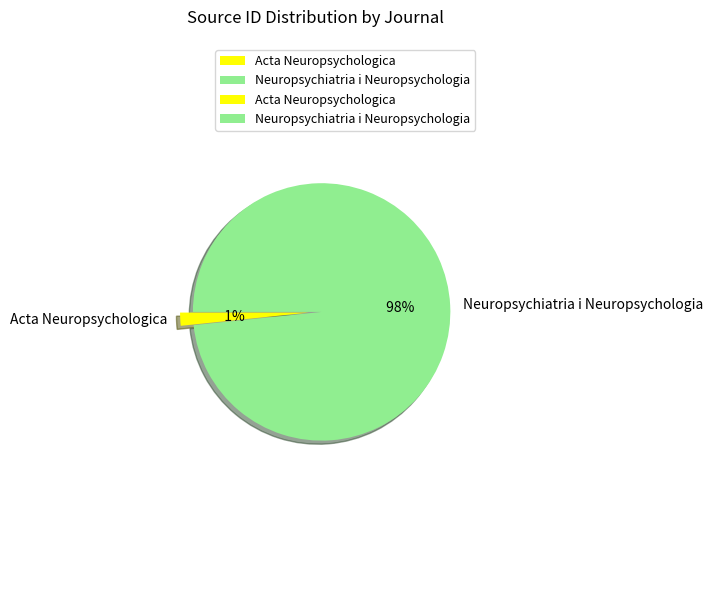

Rank the categories by value from highest to lowest.

Neuropsychiatria i Neuropsychologia, Acta Neuropsychologica